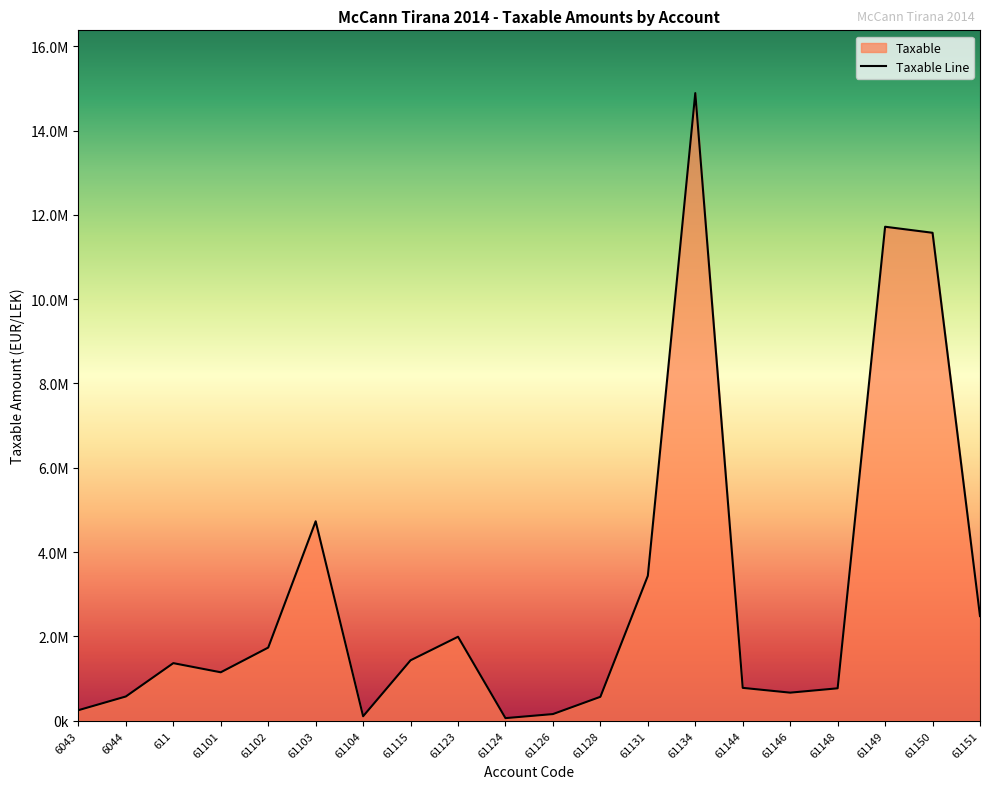

What is the value of the 20th point from the left?

2482098.3